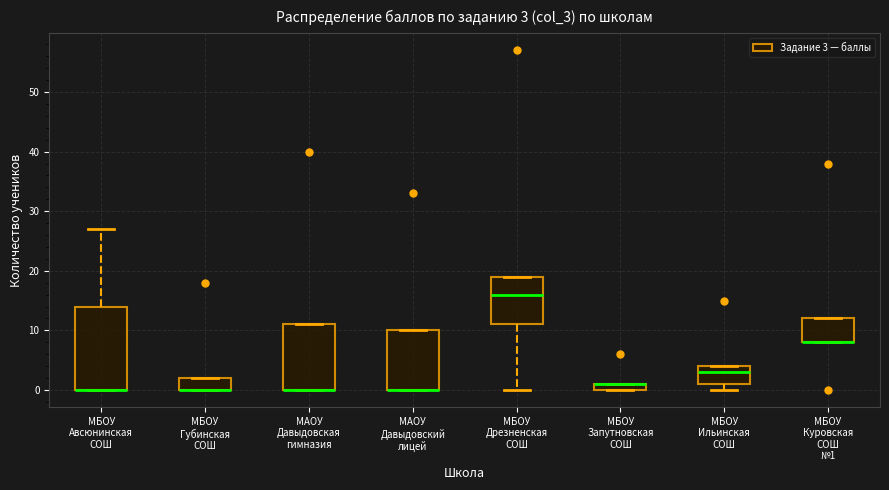

Which box is the tallest, from its lower edge to its upper edge?

МБОУ Авсюнинская СОШ